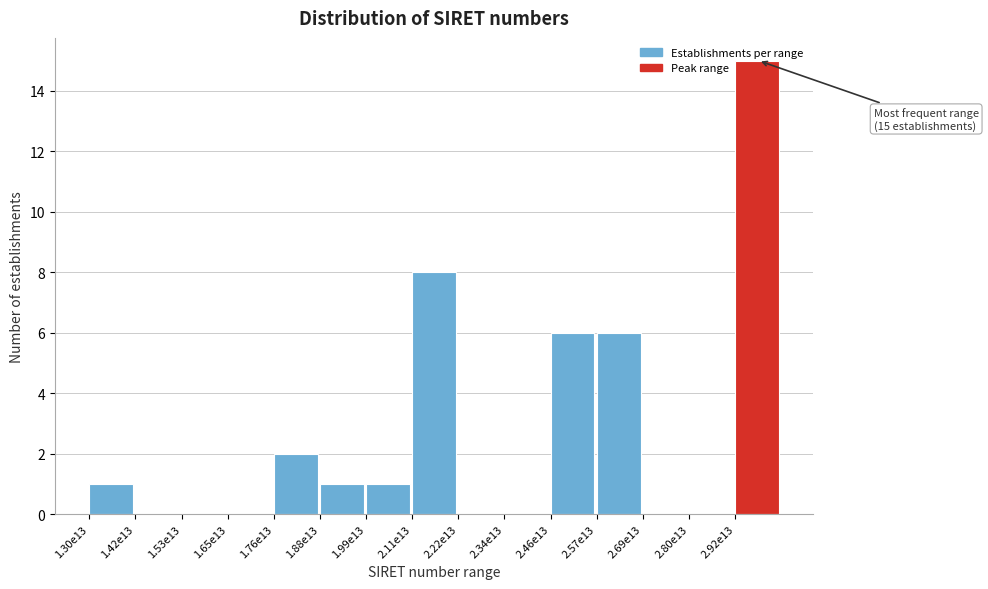

Which label corresponds to the largest value in the chart?

2.92e13